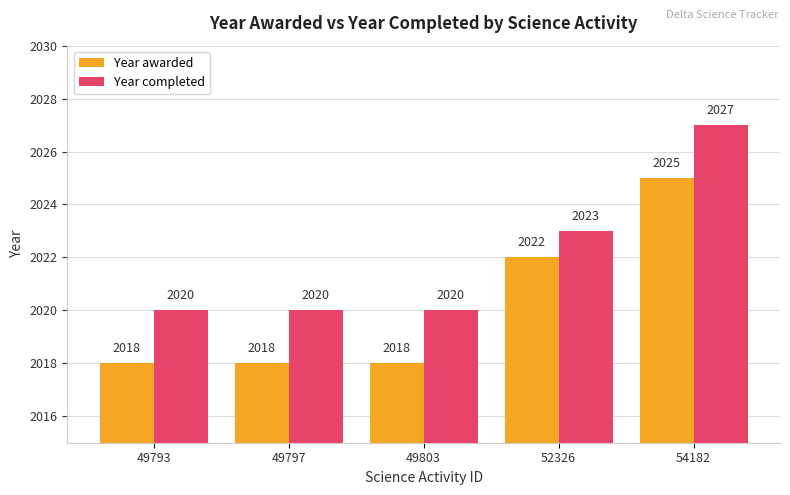

Rank the series by their average value, from lowest to highest.

Year awarded, Year completed